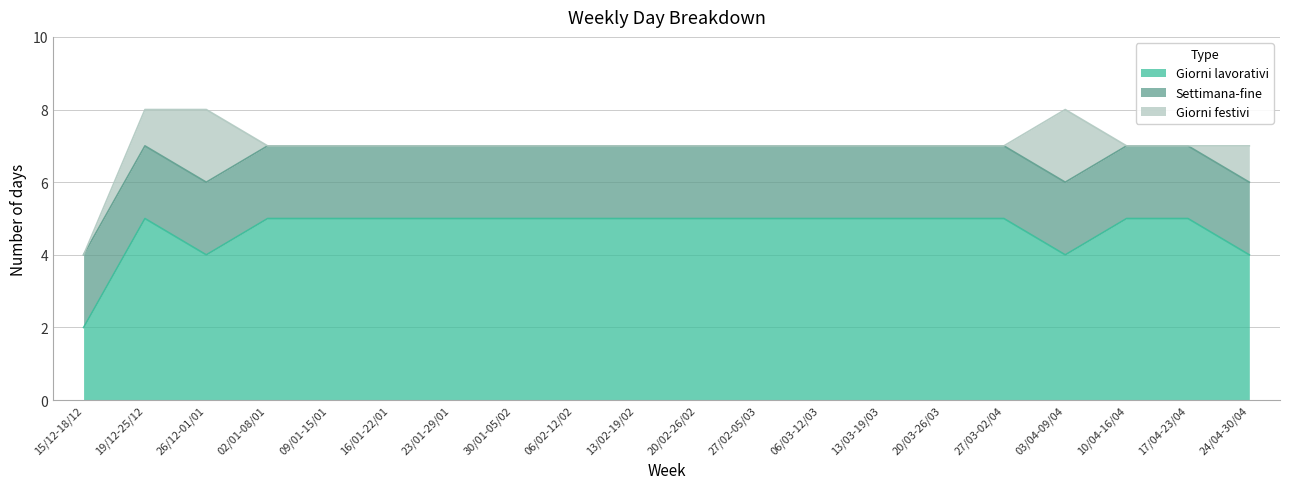

The Giorni lavorativi series shows 1 at 19/12-25/12. True or false?

False